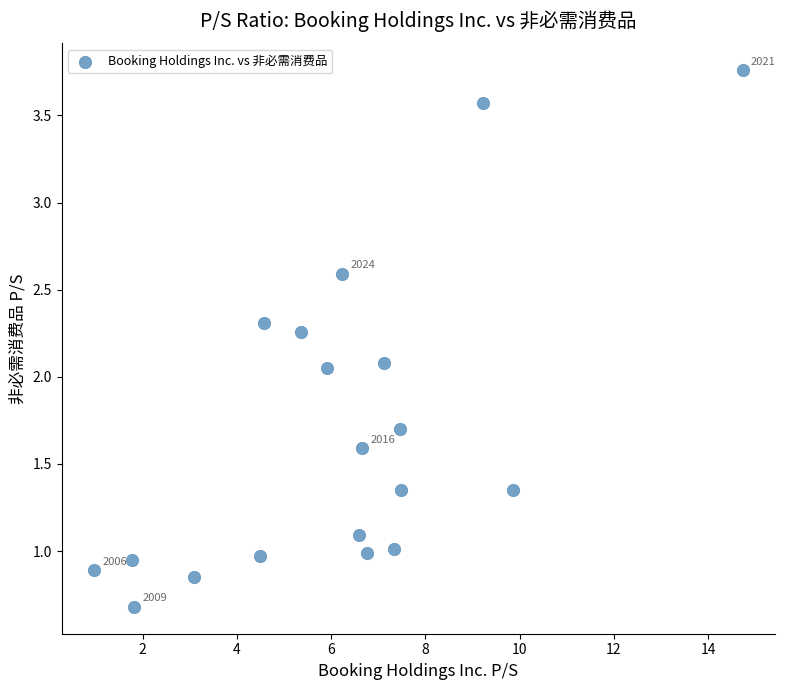

What is the range of X values (max minus min)?

13.8